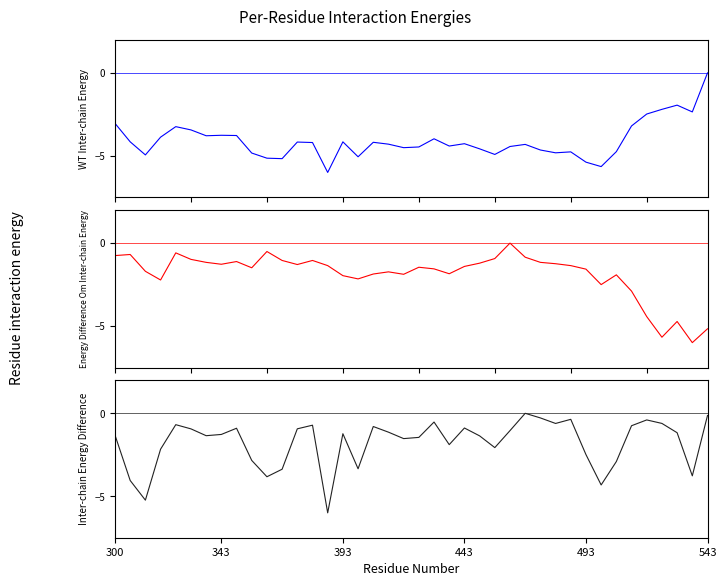

How many values in the BME280_temperature series exceed -4?

14